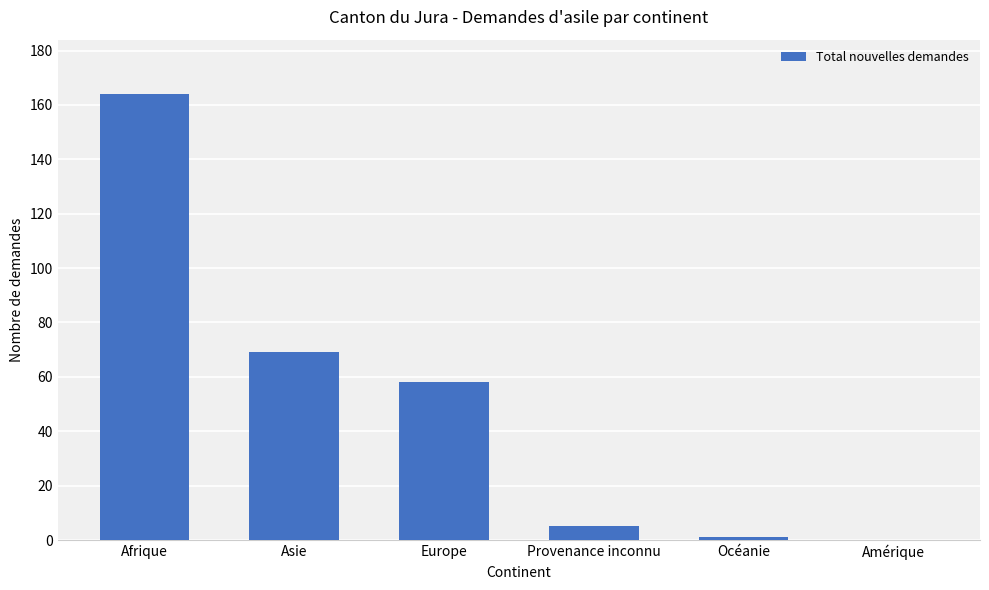

Are the bars horizontal?

No